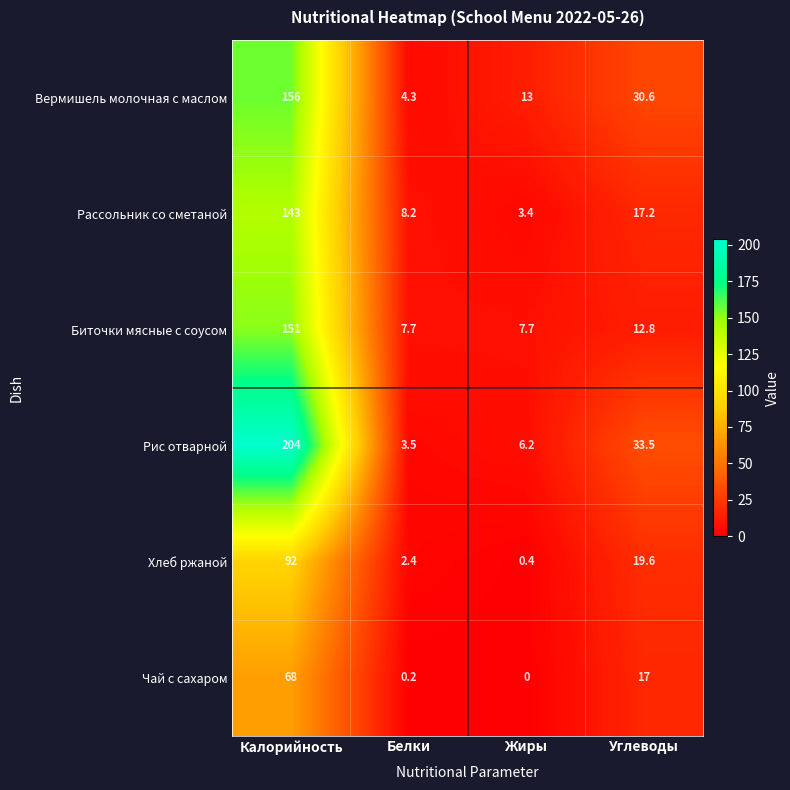

Reading left to right, what are all the values shown in this chart?

Вермишель молочная с маслом: 156.0	4.3	13.0	30.6
Рассольник со сметаной: 143.0	8.2	3.4	17.2
Биточки мясные с соусом: 151.0	7.7	7.7	12.8
Рис отварной: 204.0	3.5	6.2	33.5
Хлеб ржаной: 92.0	2.4	0.4	19.6
Чай с сахаром: 68.0	0.2	0.0	17.0